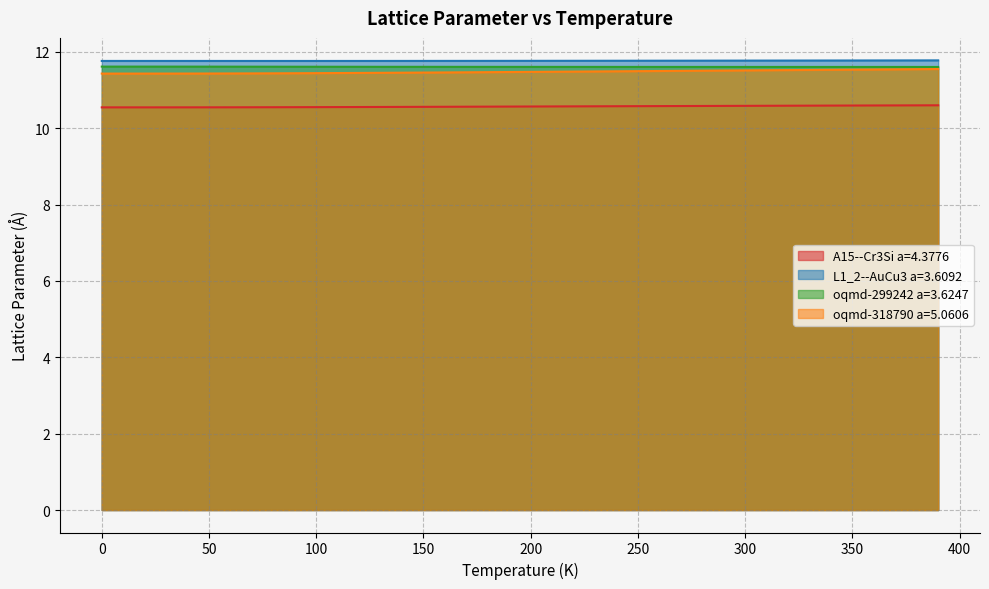

The value of oqmd-318790 a=5.0606 at 130.0 is 5.8. True or false?

False